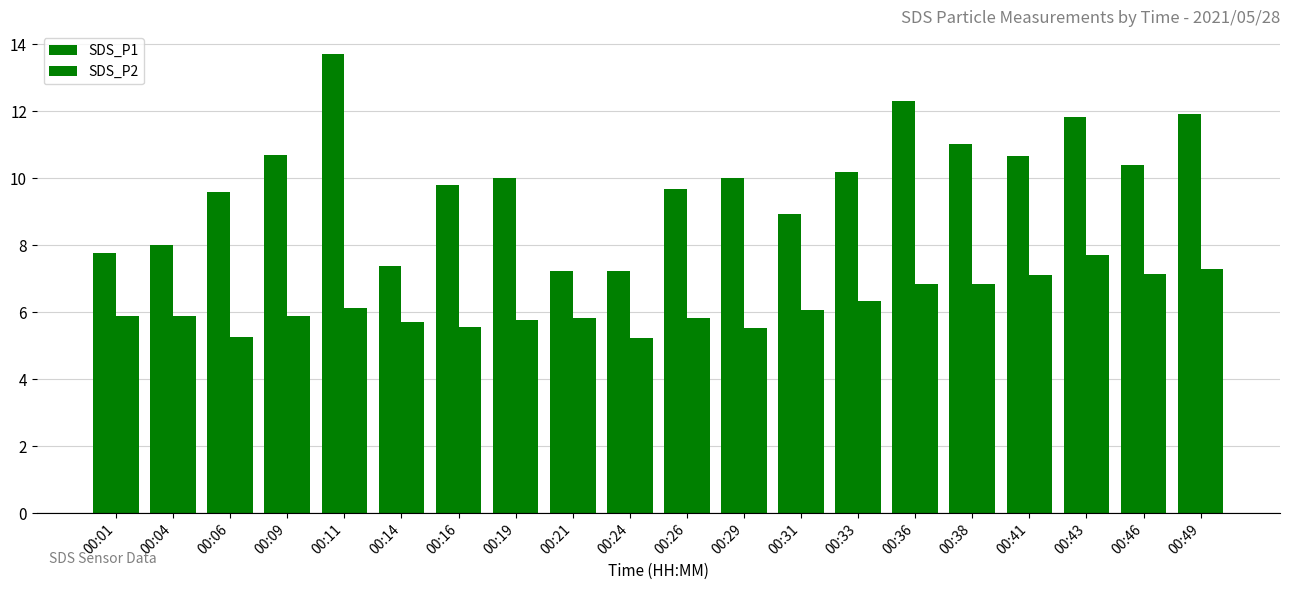

Which label corresponds to the smallest value in the chart?

00:24